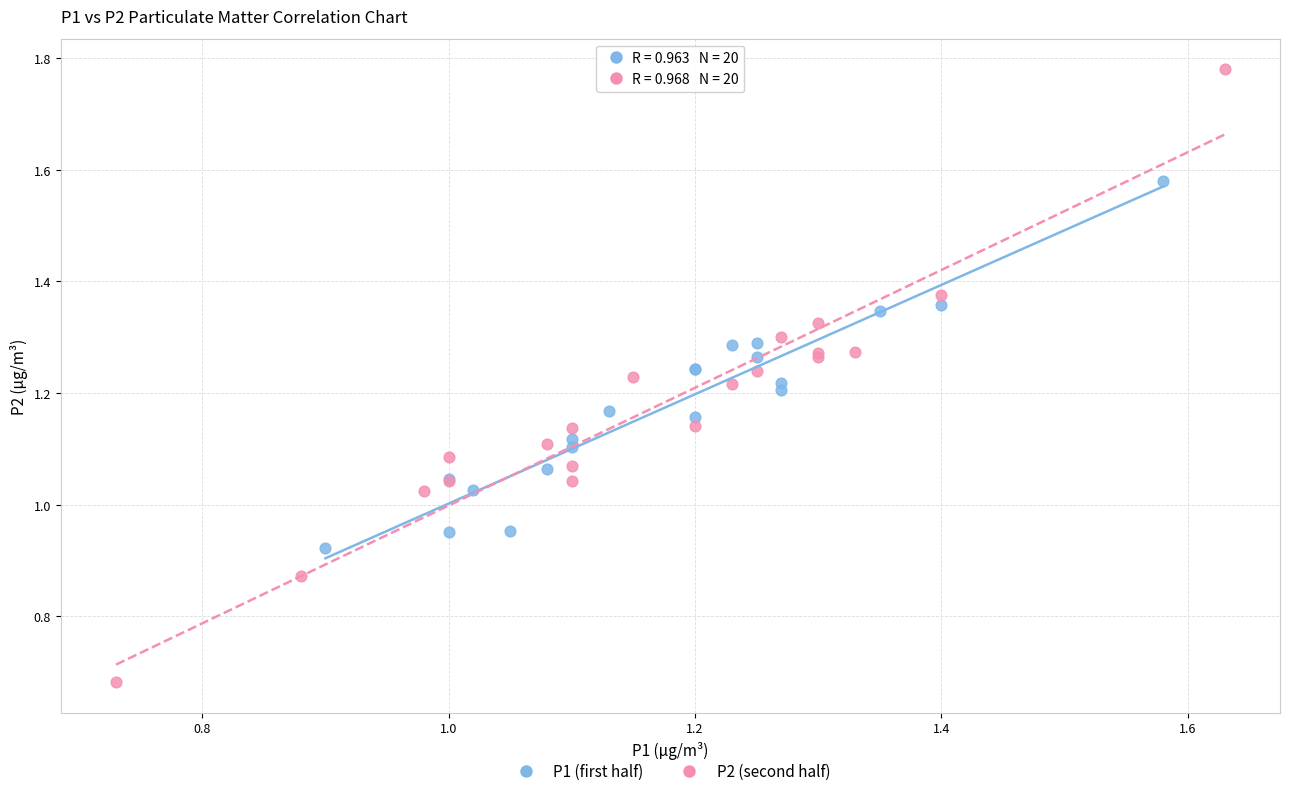

What are all the series names shown in the legend?

P1 (first half), P2 (second half)